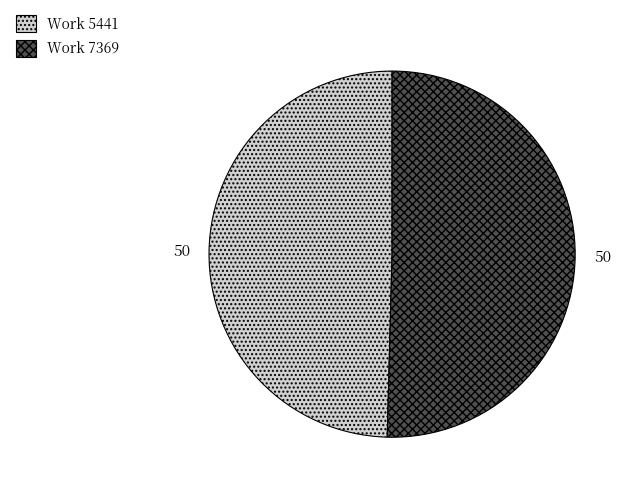

Does any single category account for the majority?

Yes